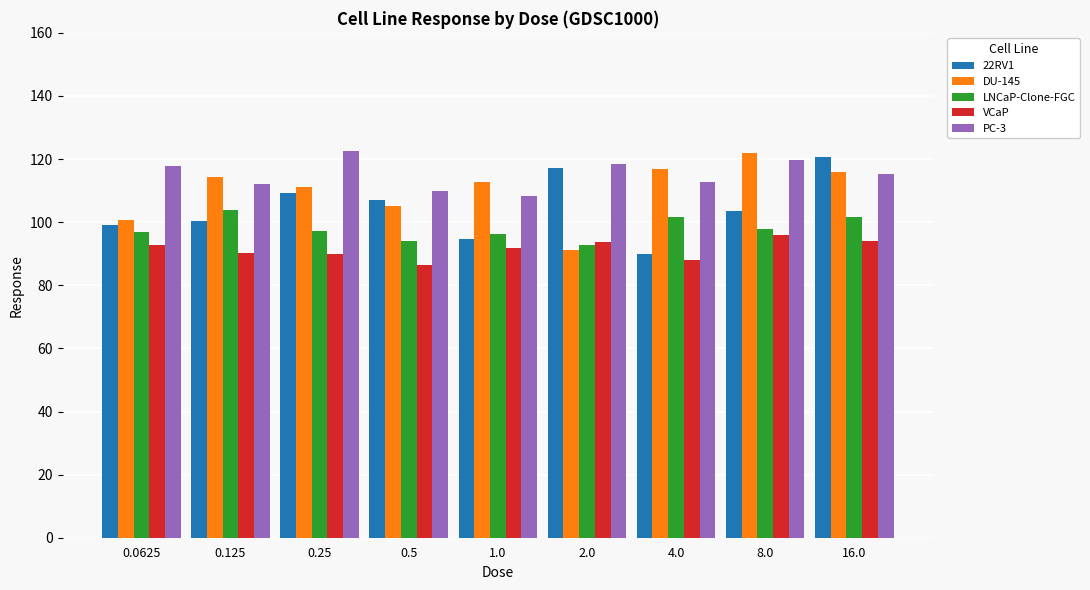

What is the difference between the LNCaP-Clone-FGC values at 16.0 and 0.0625?

4.8